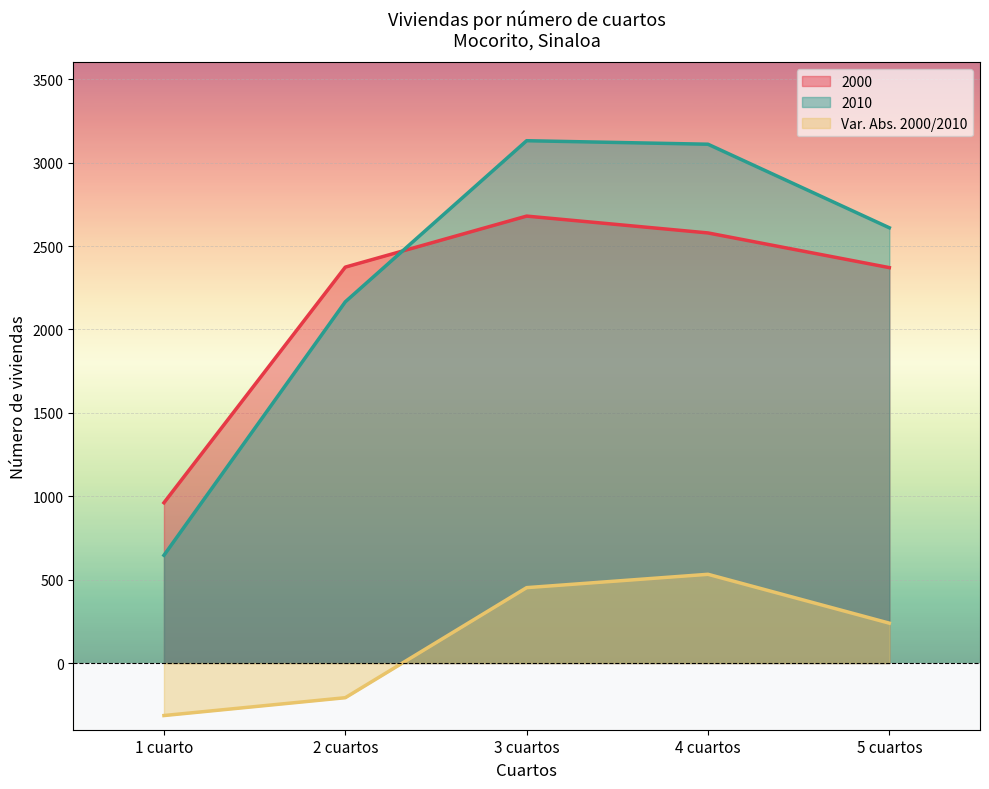

At which label does 2000 first exceed 2374?

3 cuartos